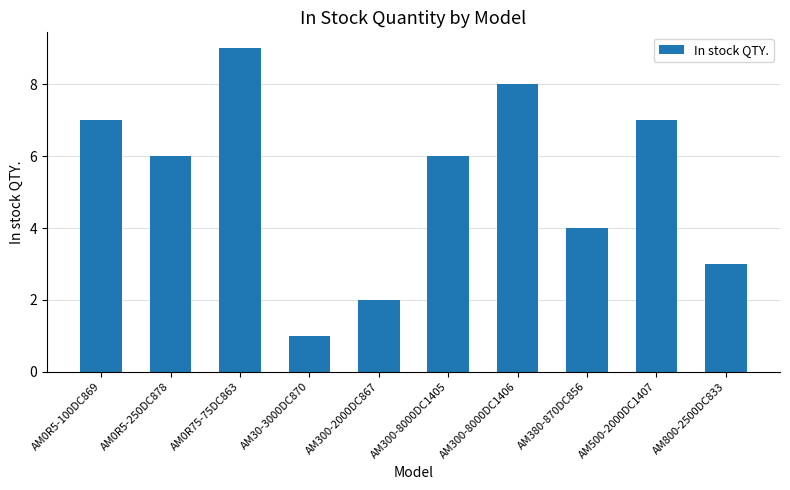

What is the value of the 10th bar from the left?

3